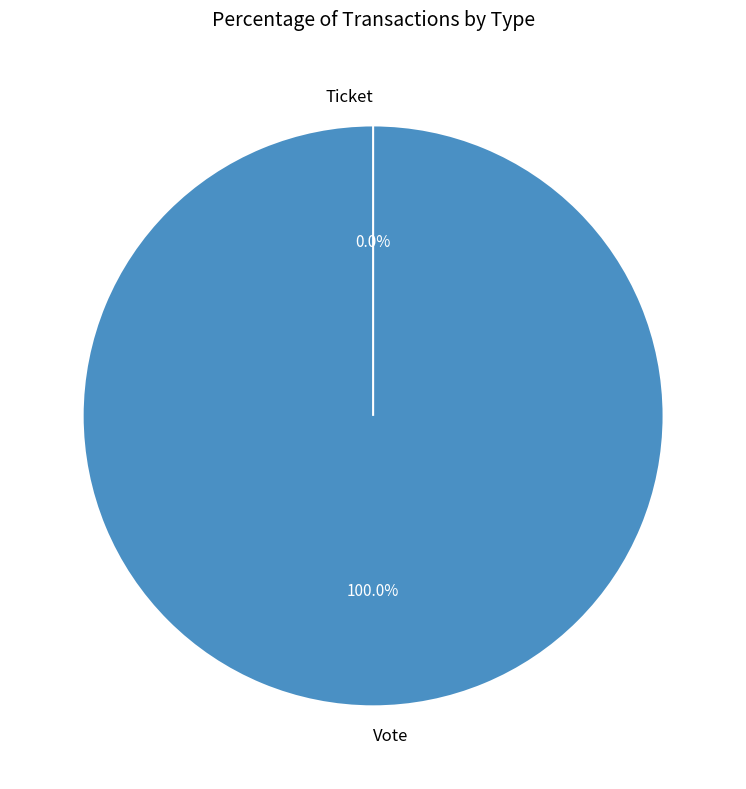

Which slice is the largest?

Vote